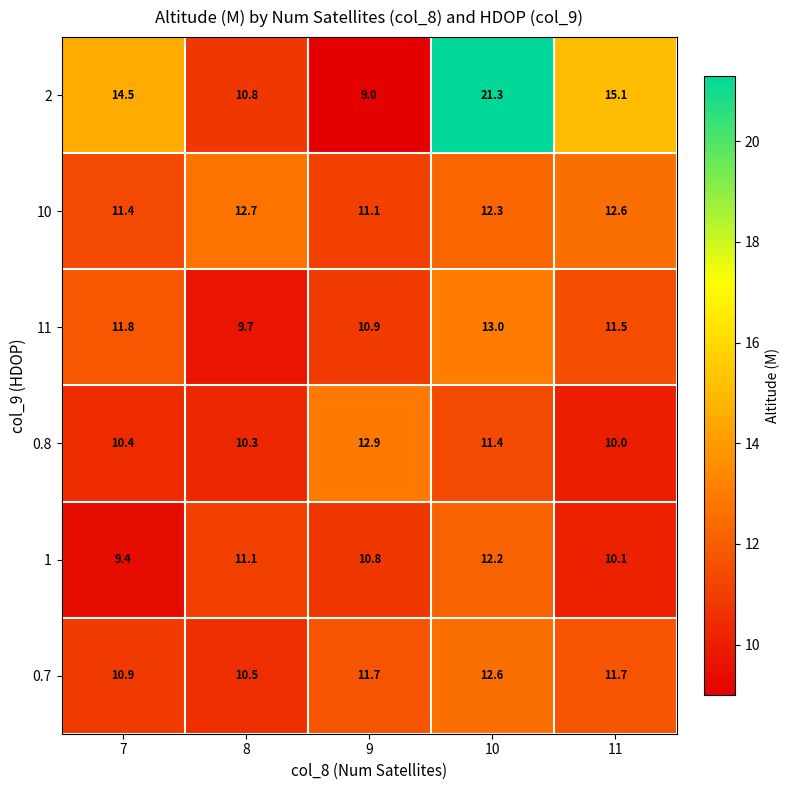

Reading right to left, what are all the values shown in this chart?

2: 11=15.1	10=21.3	9=9.0	8=10.8	7=14.5
10: 11=12.6	10=12.3	9=11.1	8=12.7	7=11.4
11: 11=11.5	10=13.0	9=10.9	8=9.7	7=11.8
0.8: 11=10.0	10=11.4	9=12.9	8=10.3	7=10.4
1: 11=10.1	10=12.2	9=10.8	8=11.1	7=9.4
0.7: 11=11.7	10=12.6	9=11.7	8=10.5	7=10.9